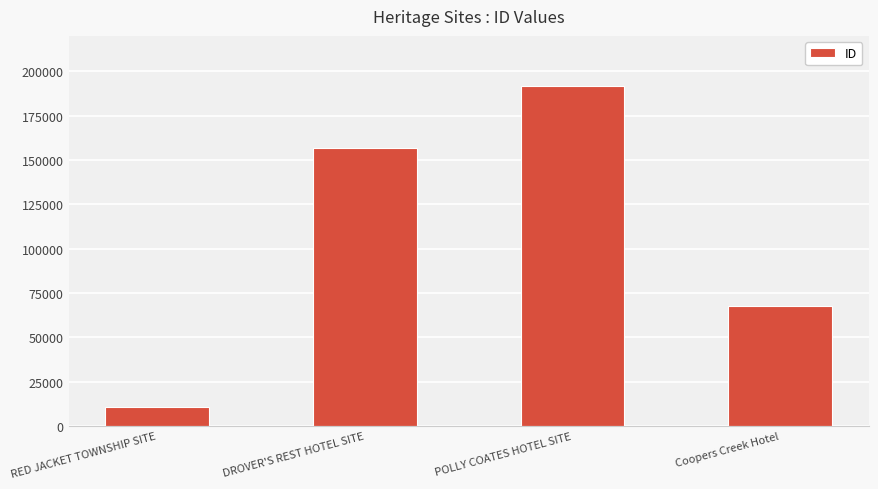

Reading right to left, what are all the values shown in this chart?

67422	191992	156656	10794